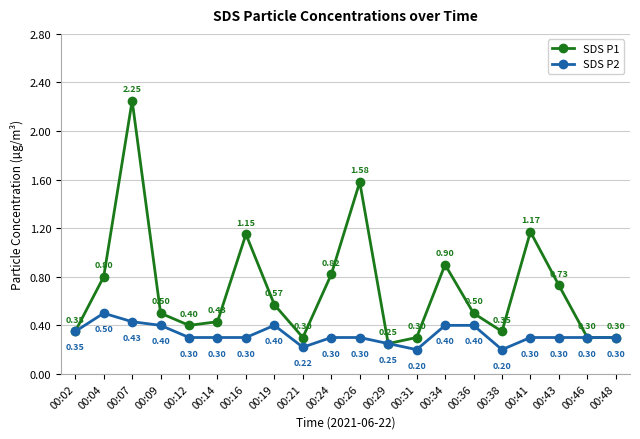

Which category has the highest value across all series?

00:07